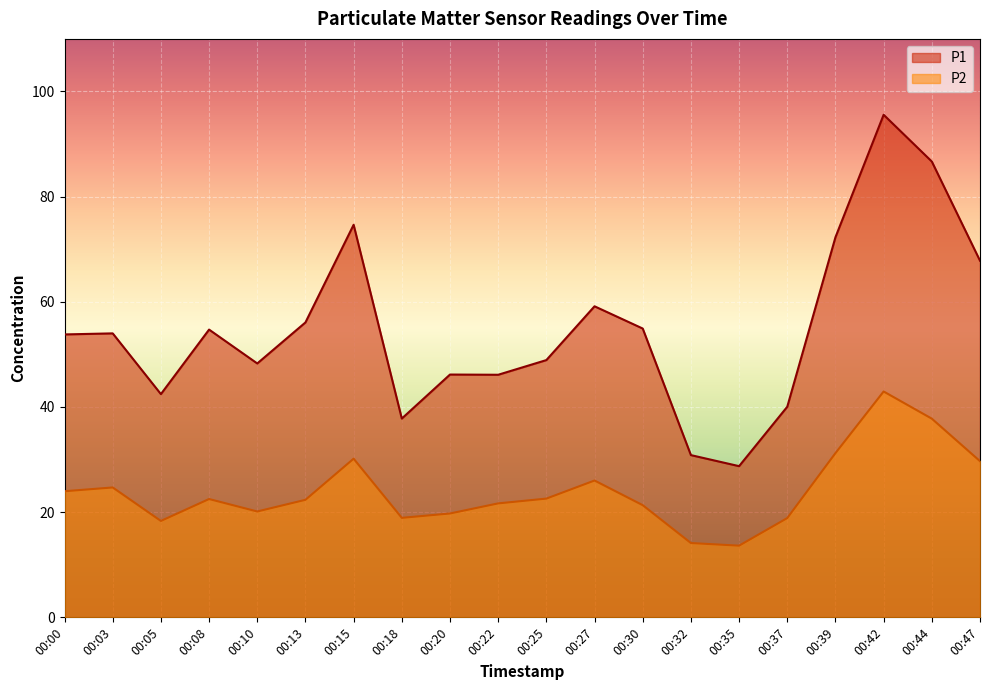

How many lines are shown in the chart?

2